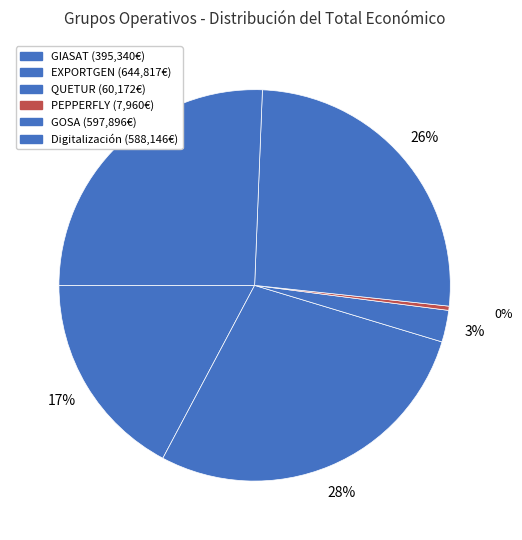

How many slices are in this pie chart?

6